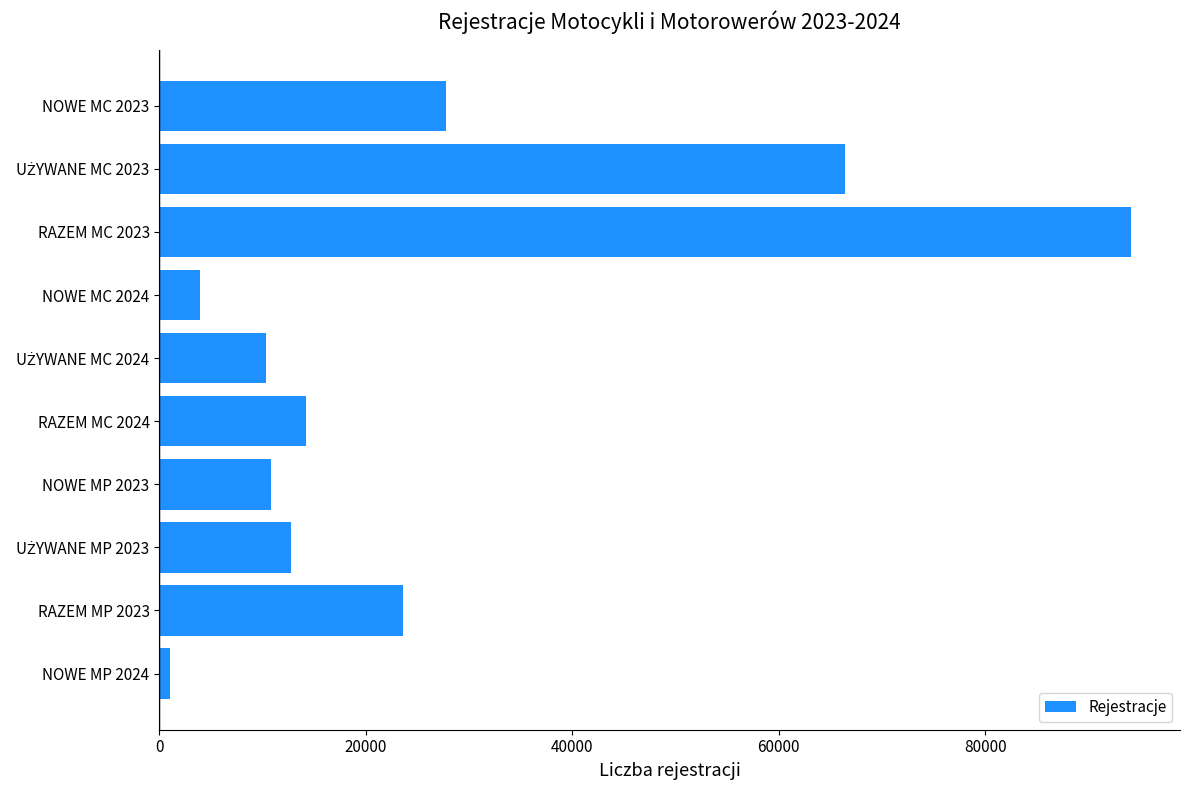

Does the chart contain any negative values?

No